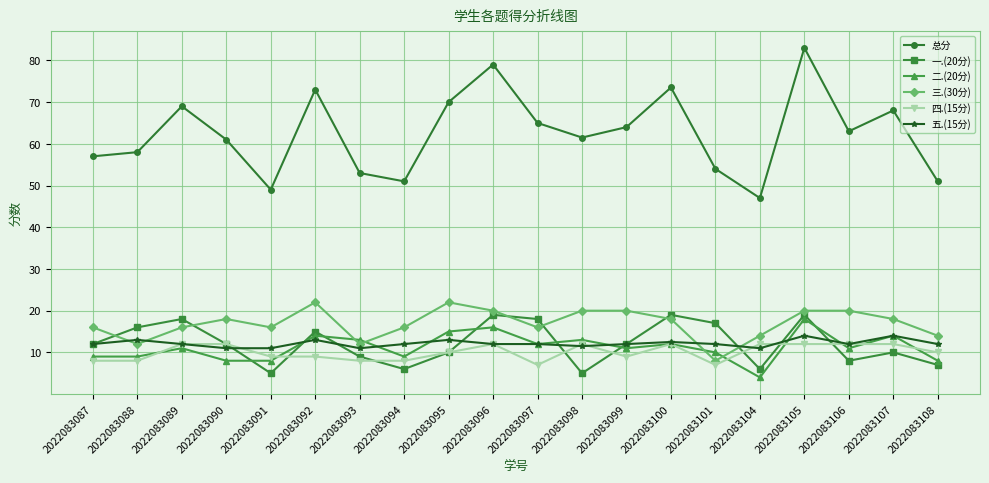

Reading right to left, list all the values displayed in this chart.

总分: 2022083108=51.0	2022083107=68.0	2022083106=63.0	2022083105=83.0	2022083104=47.0	2022083101=54.0	2022083100=73.5	2022083099=64.0	2022083098=61.5	2022083097=65.0	2022083096=79.0	2022083095=70.0	2022083094=51.0	2022083093=53.0	2022083092=73.0	2022083091=49.0	2022083090=61.0	2022083089=69.0	2022083088=58.0	2022083087=57.0
一.(20分): 2022083108=7.0	2022083107=10.0	2022083106=8.0	2022083105=19.0	2022083104=6.0	2022083101=17.0	2022083100=19.0	2022083099=12.0	2022083098=5.0	2022083097=18.0	2022083096=19.0	2022083095=10.0	2022083094=6.0	2022083093=9.0	2022083092=15.0	2022083091=5.0	2022083090=12.0	2022083089=18.0	2022083088=16.0	2022083087=12.0
二.(20分): 2022083108=8.0	2022083107=14.0	2022083106=11.0	2022083105=18.0	2022083104=4.0	2022083101=10.0	2022083100=12.0	2022083099=11.0	2022083098=13.0	2022083097=12.0	2022083096=16.0	2022083095=15.0	2022083094=9.0	2022083093=13.0	2022083092=14.0	2022083091=8.0	2022083090=8.0	2022083089=11.0	2022083088=9.0	2022083087=9.0
三.(30分): 2022083108=14.0	2022083107=18.0	2022083106=20.0	2022083105=20.0	2022083104=14.0	2022083101=8.0	2022083100=18.0	2022083099=20.0	2022083098=20.0	2022083097=16.0	2022083096=20.0	2022083095=22.0	2022083094=16.0	2022083093=12.0	2022083092=22.0	2022083091=16.0	2022083090=18.0	2022083089=16.0	2022083088=12.0	2022083087=16.0
四.(15分): 2022083108=10.0	2022083107=12.0	2022083106=12.0	2022083105=12.0	2022083104=12.0	2022083101=7.0	2022083100=12.0	2022083099=9.0	2022083098=12.0	2022083097=7.0	2022083096=12.0	2022083095=10.0	2022083094=8.0	2022083093=8.0	2022083092=9.0	2022083091=9.0	2022083090=12.0	2022083089=12.0	2022083088=8.0	2022083087=8.0
五.(15分): 2022083108=12.0	2022083107=14.0	2022083106=12.0	2022083105=14.0	2022083104=11.0	2022083101=12.0	2022083100=12.5	2022083099=12.0	2022083098=11.5	2022083097=12.0	2022083096=12.0	2022083095=13.0	2022083094=12.0	2022083093=11.0	2022083092=13.0	2022083091=11.0	2022083090=11.0	2022083089=12.0	2022083088=13.0	2022083087=12.0